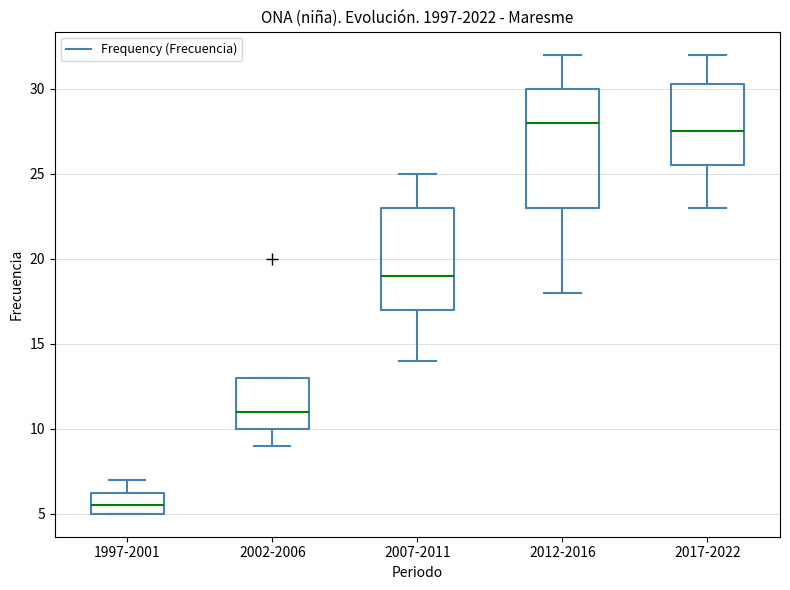

Which box has the lowest median line?

1997-2001